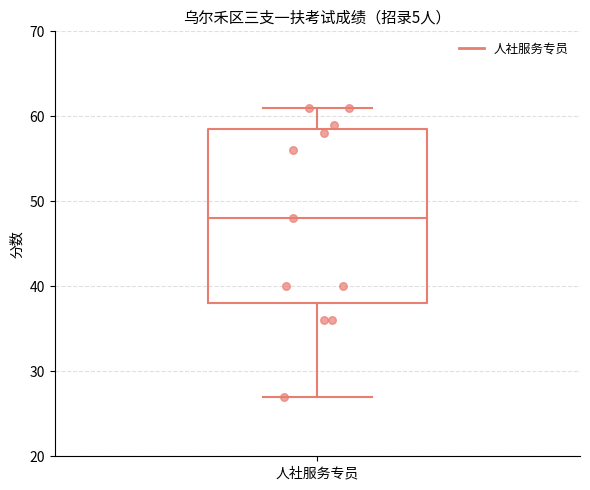

Where is the upper edge of the box for 人社服务专员 on the y-axis? The values are not printed on the chart, so give them approximately, as read against the axis.

59